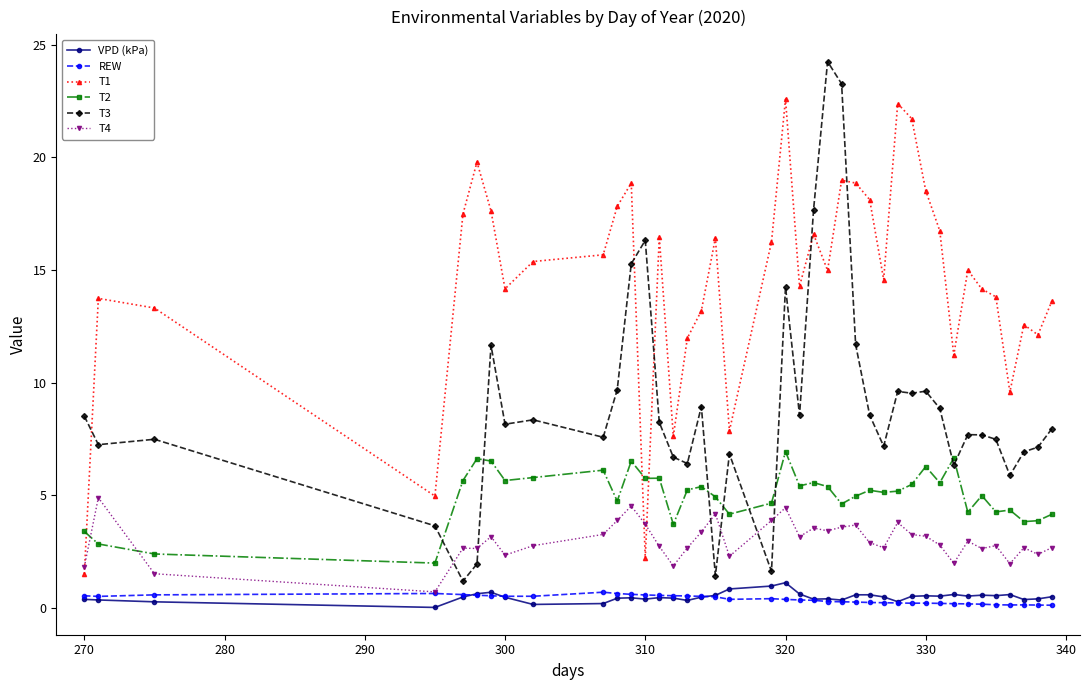

True or false: REW and T2 cross at least once.

False